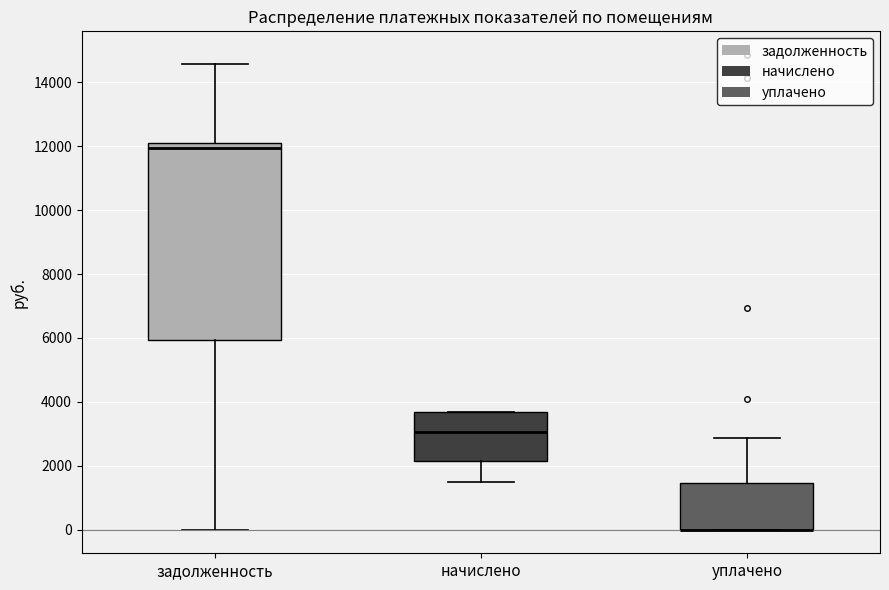

Where is the lower edge of the box for начислено on the y-axis? The values are not printed on the chart, so give them approximately, as read against the axis.

2200